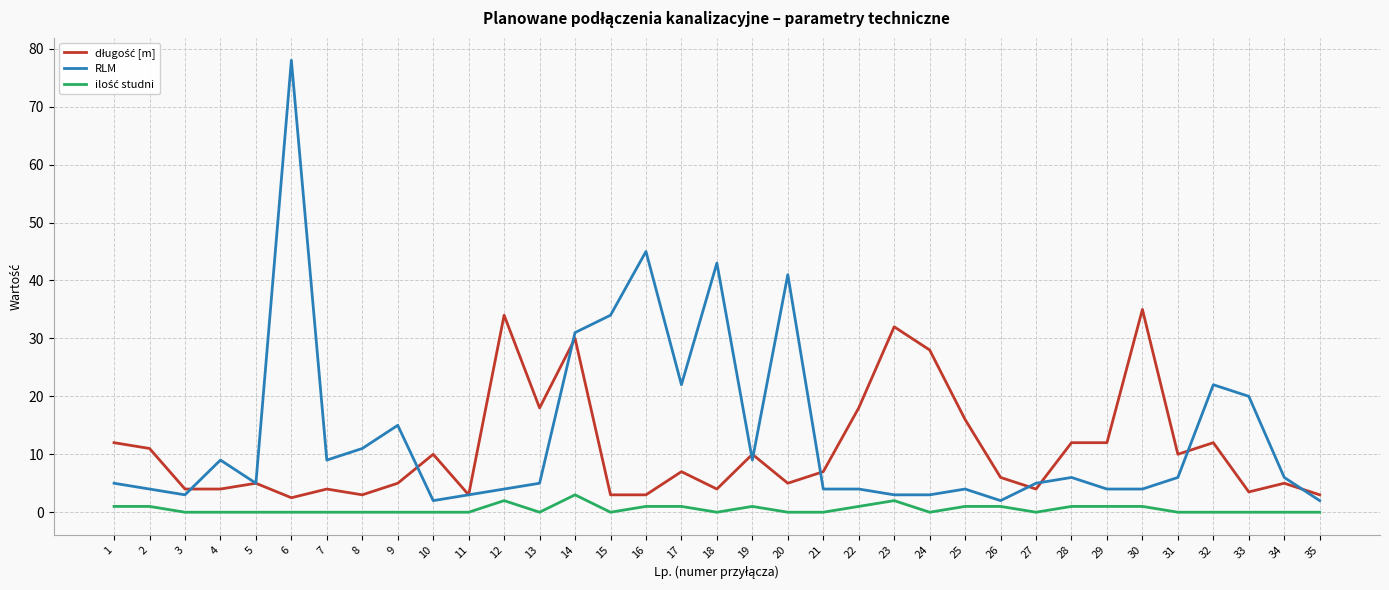

Is this an area chart (filled region under the line)?

No